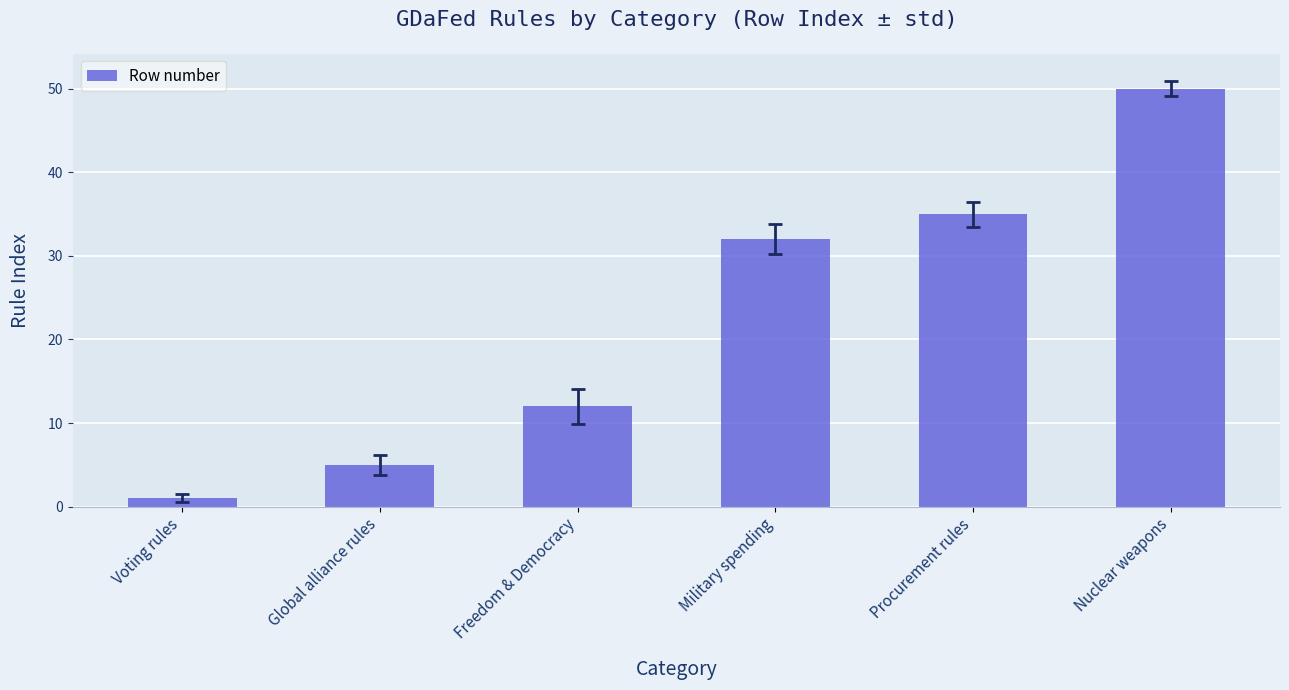

What is the change in value from Global alliance rules to Nuclear weapons?

+45